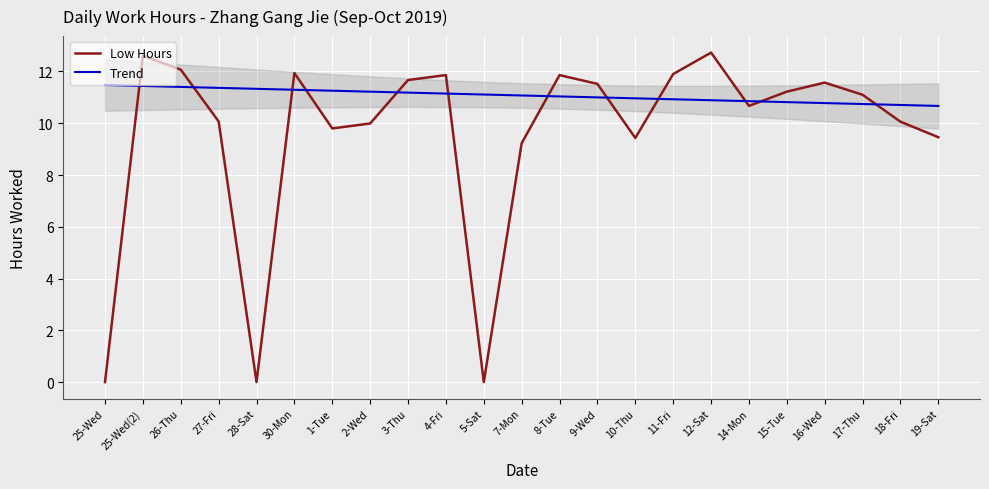

What is the difference between the maximum and second lowest values in the Low Hours series?

12.7